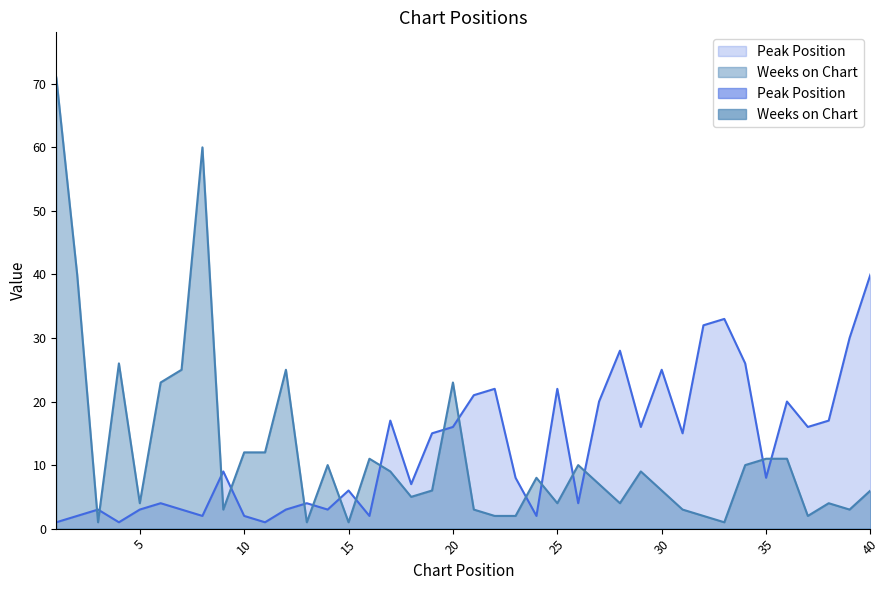

In Weeks on Chart, how many points are lower than both neighbors (excluding endpoints)?

11